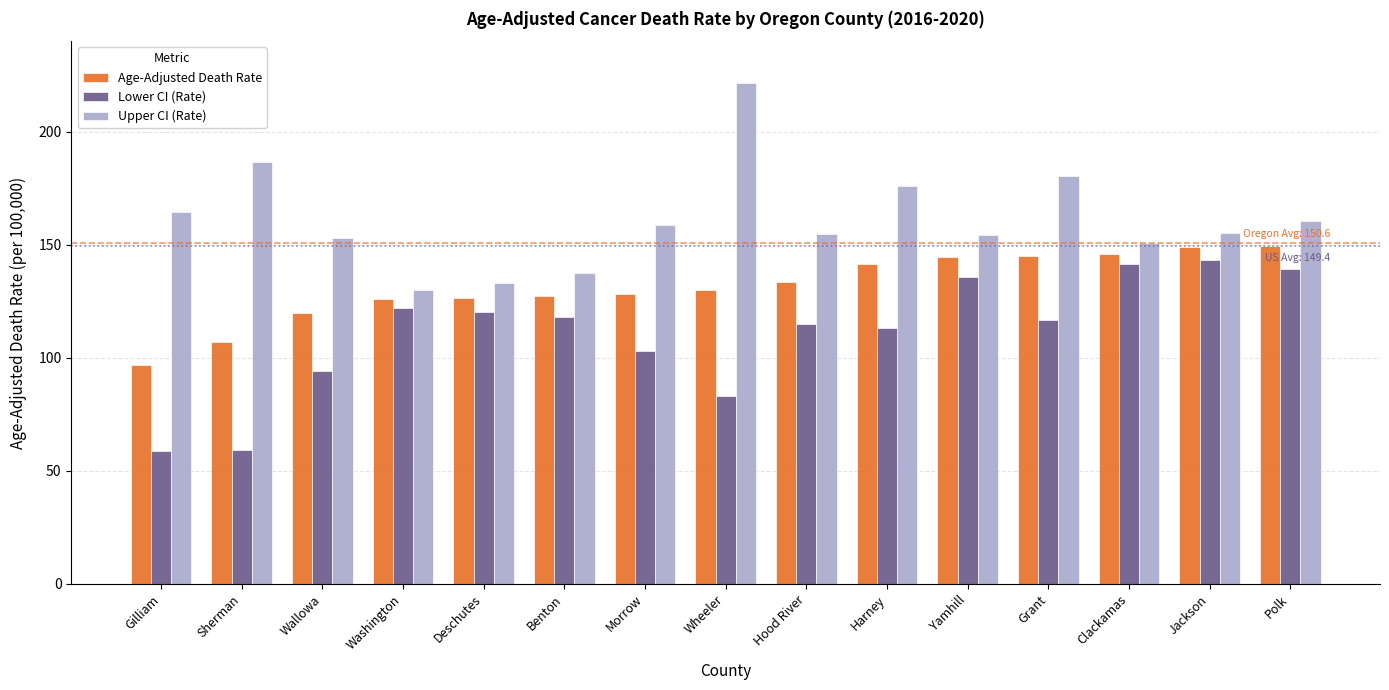

What is the difference between the highest and lowest values at Harney?

63.1